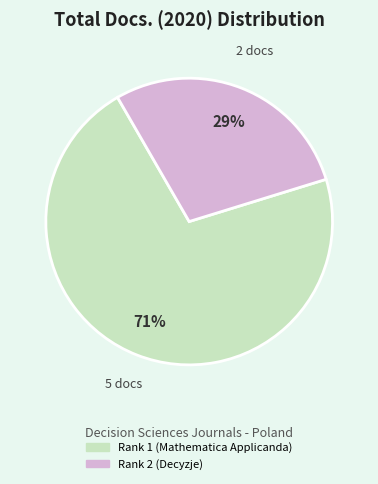

What is the largest slice in the pie chart?

Rank 1 (Mathematica Applicanda)